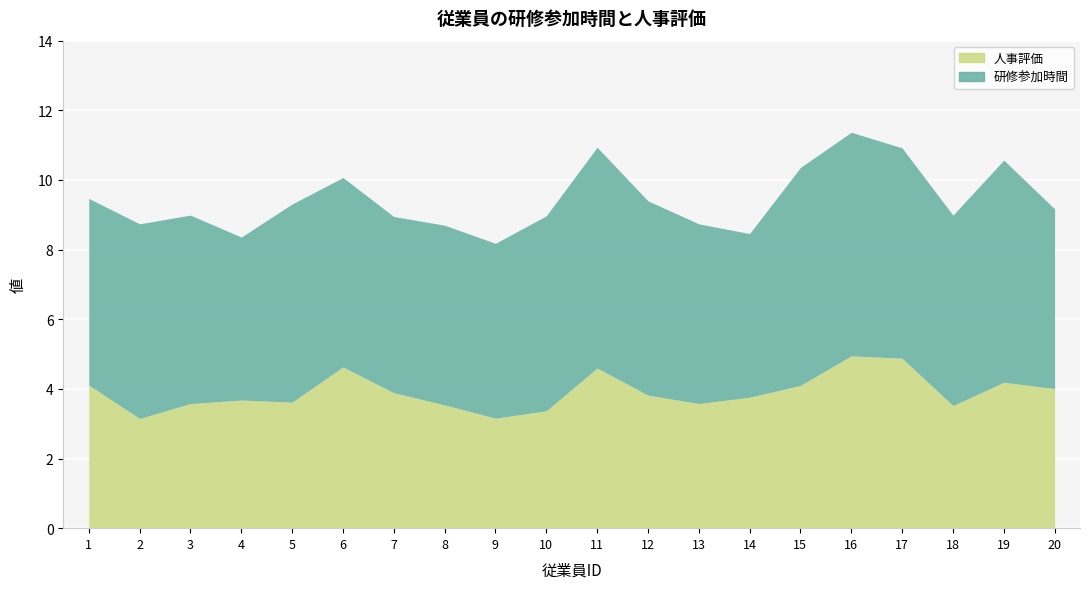

Rank the series by their maximum value, from highest to lowest.

研修参加時間, 人事評価